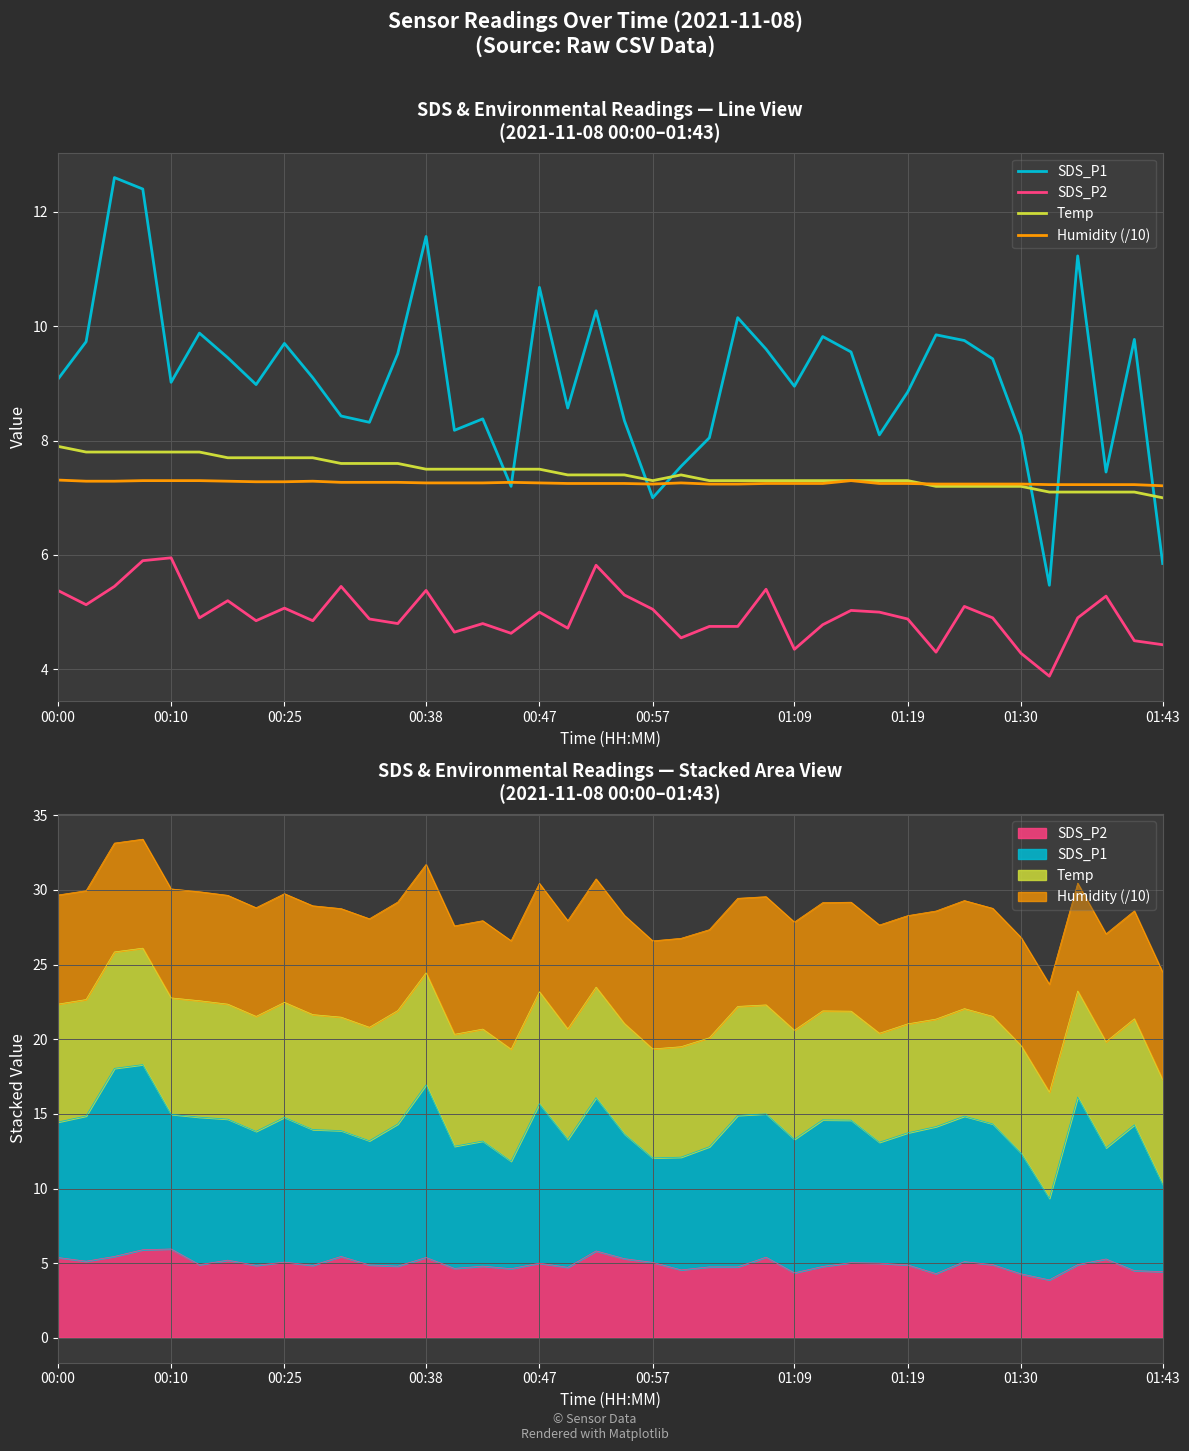

True or false: SDS_P1 has a value of 11.6 at 00:38.

True